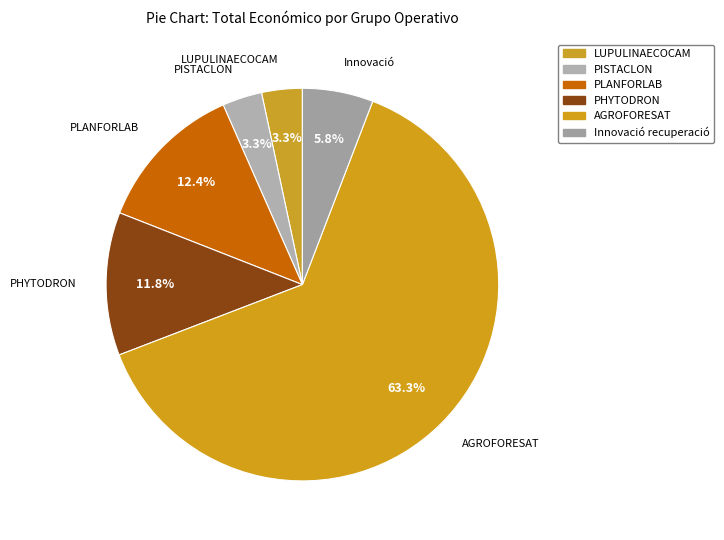

Combined, do LUPULINAECOCAM and AGROFORESAT account for over 50%?

Yes